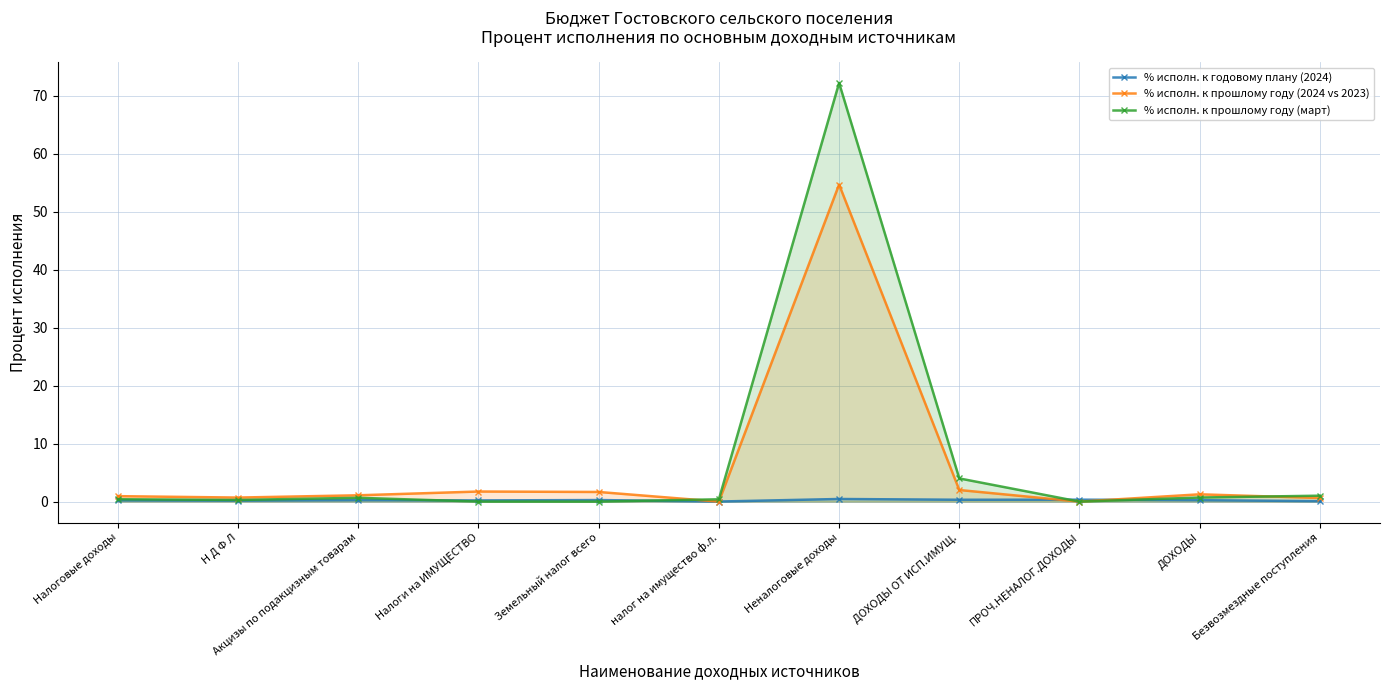

Count the number of categories in the chart.

11